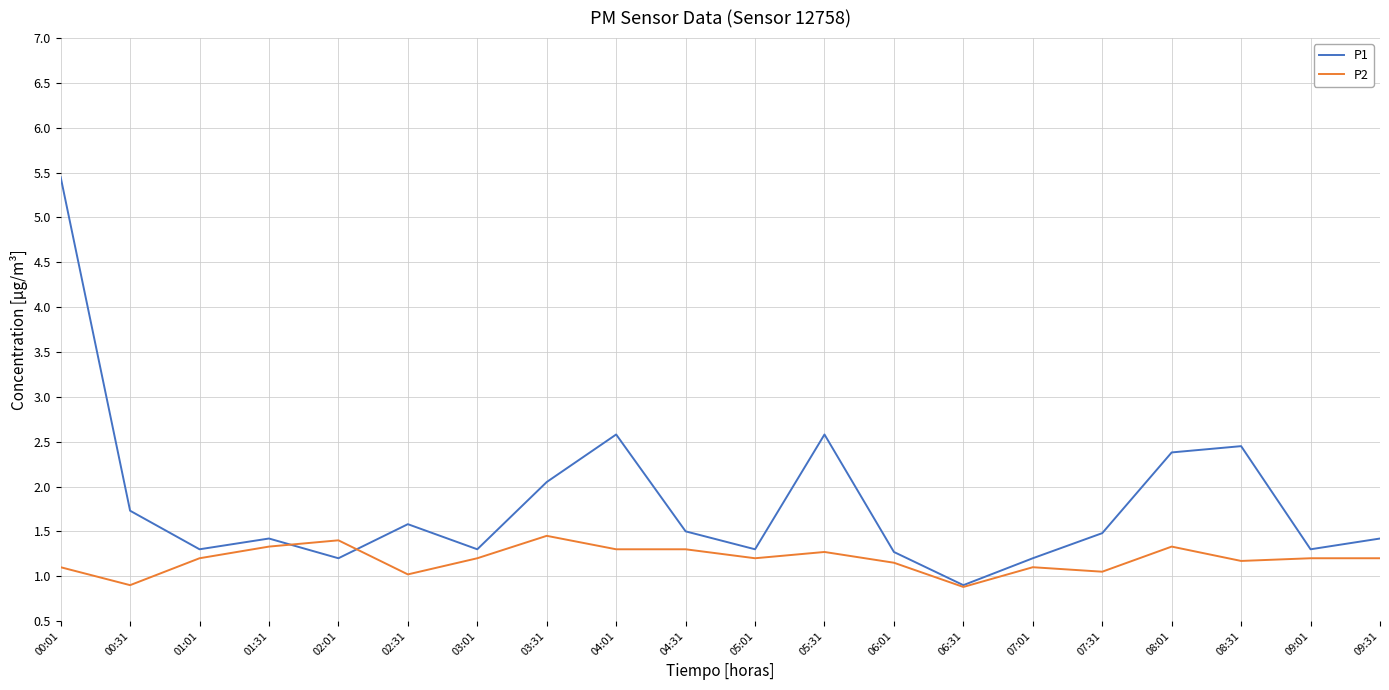

Is the value of P2 at 09:31 greater than the value of P1 at 08:31?

No